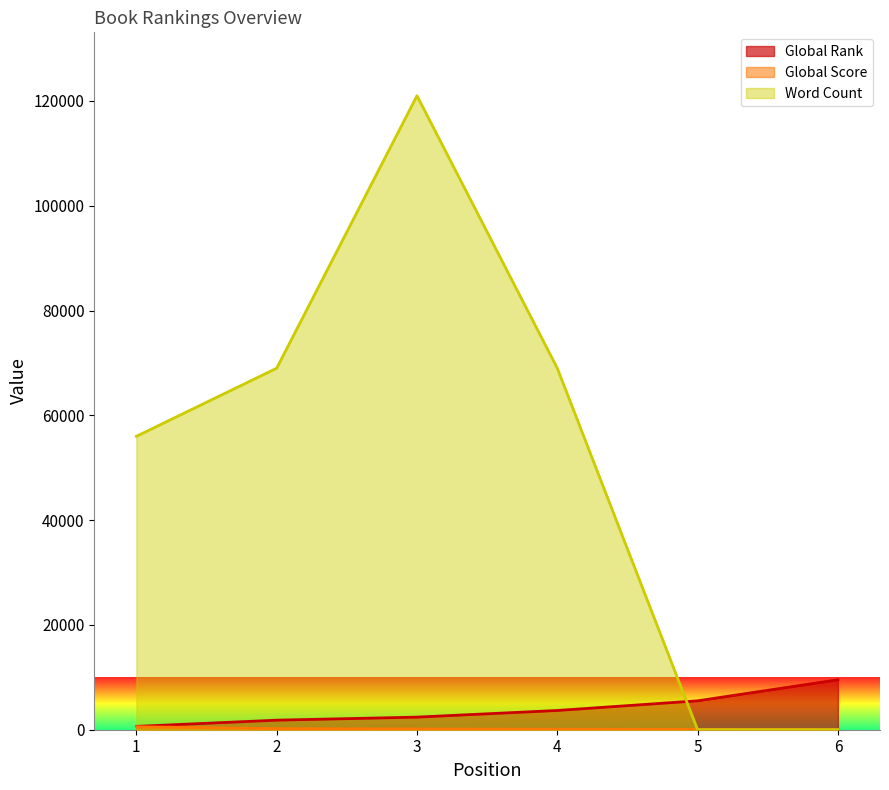

What is the sum of all Word Count values?

315000